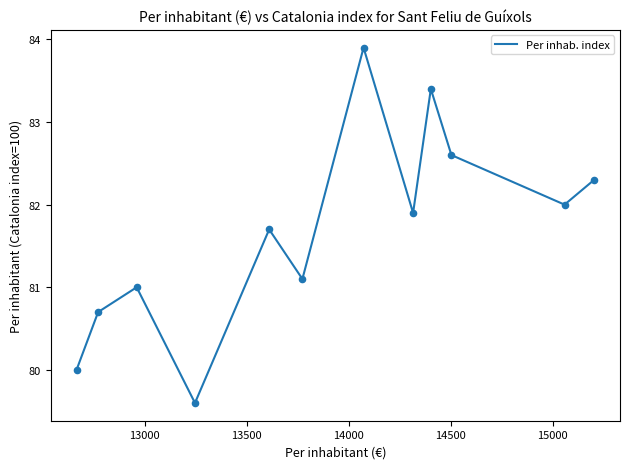

What is the greatest value displayed?

83.9